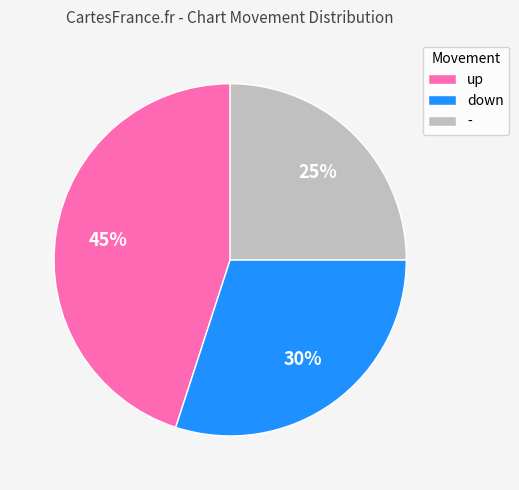

The down slice represents 37% of the pie. True or false?

False